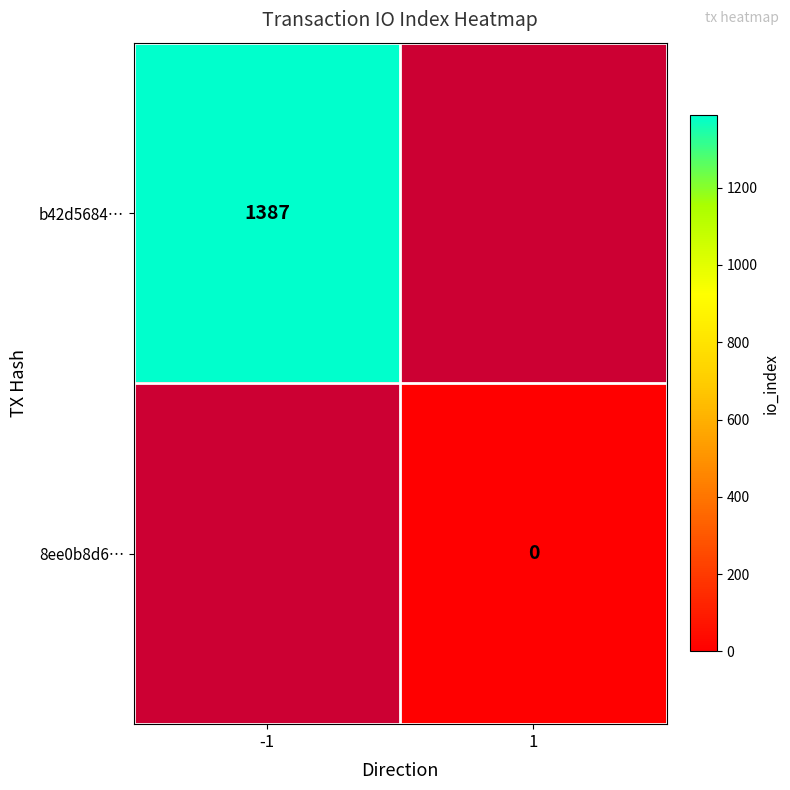

The value of b42d5684… at -1 is 1387. True or false?

True